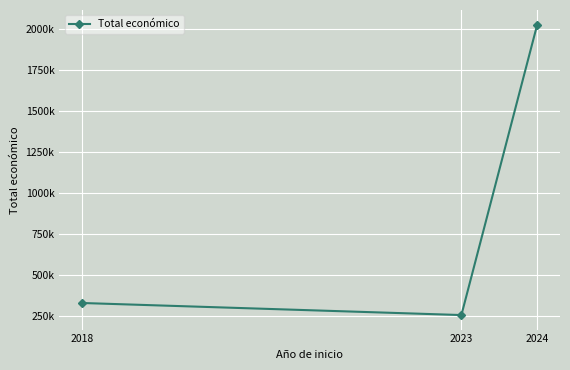

Which category has the highest value across all series?

2024